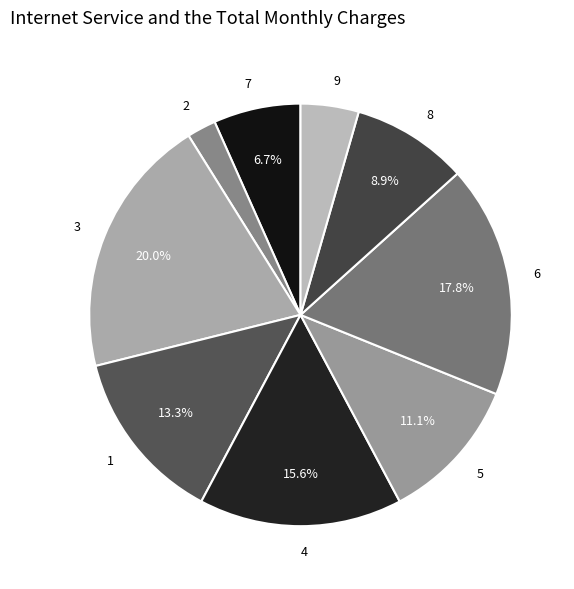

Is there any slice that represents more than half of the pie?

No